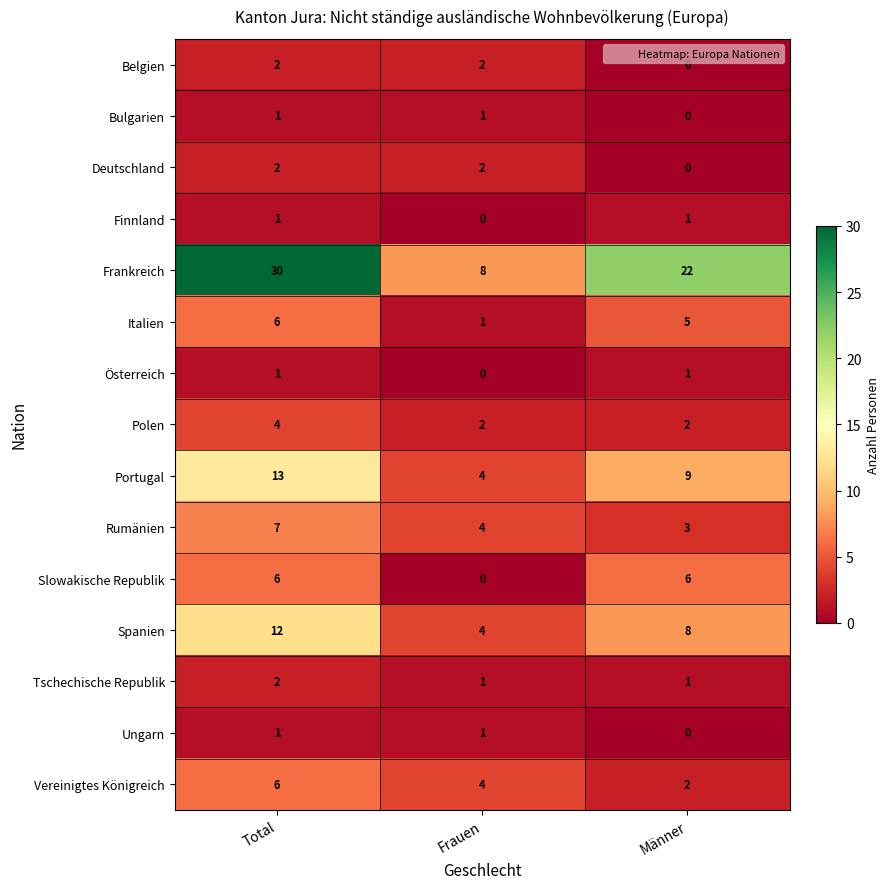

What is the sum of the Vereinigtes Königreich values at Männer and Total?

8